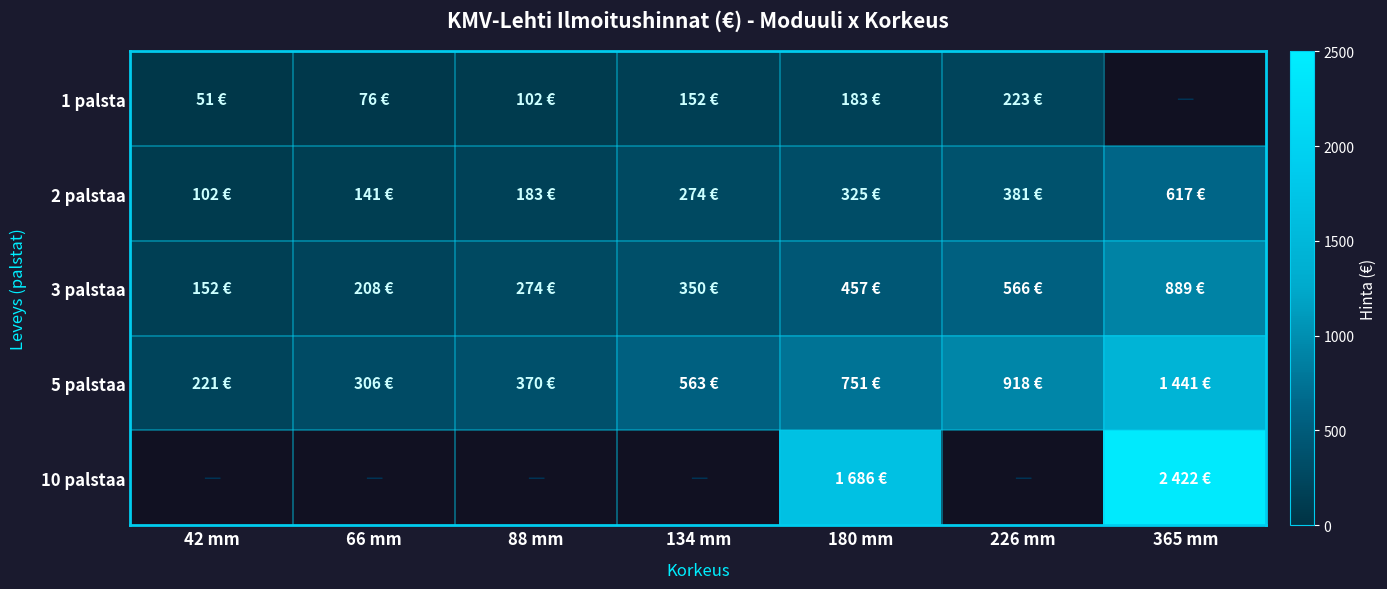

What is the approximate value of 2 palstaa at 226 mm?

381.0